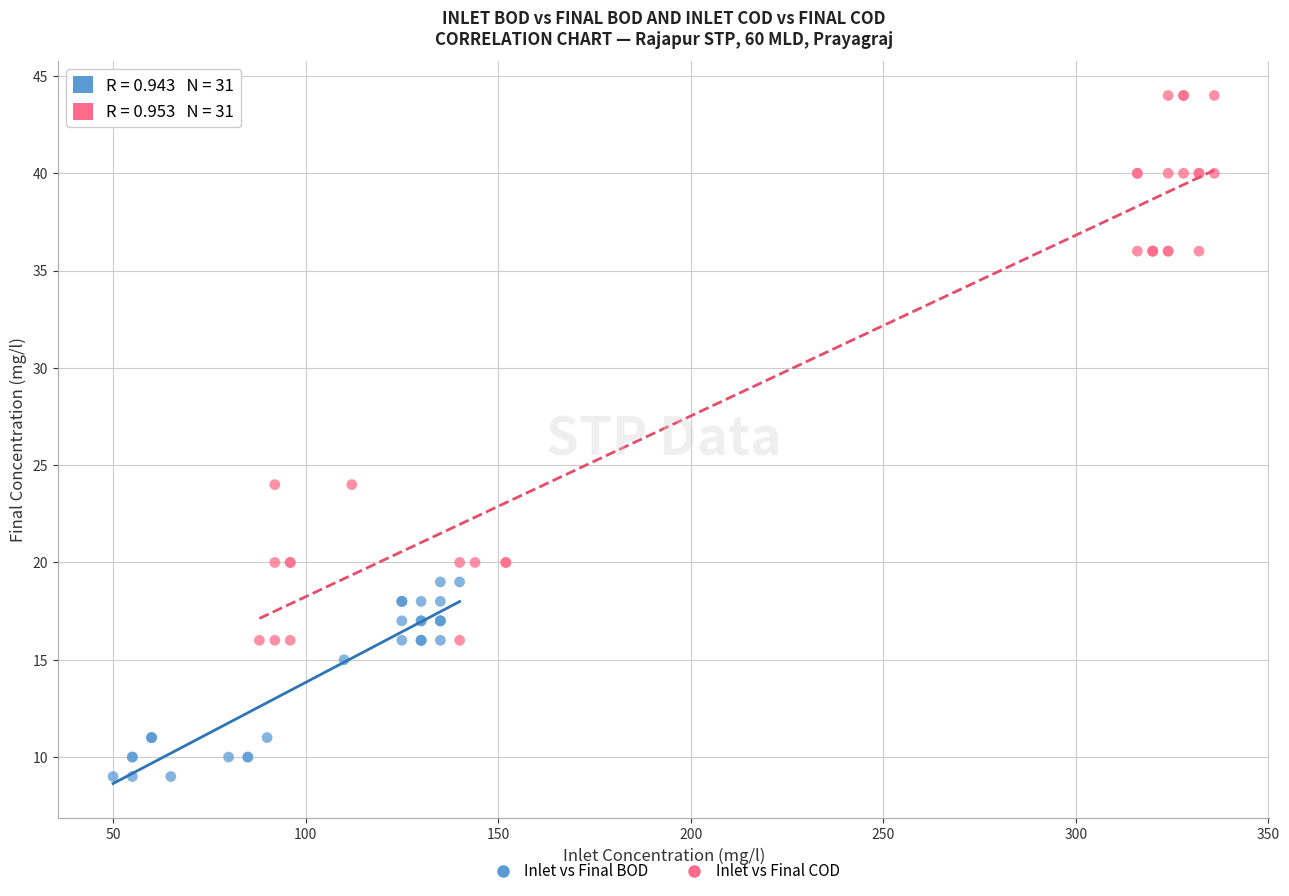

Which series reaches the minimum Y coordinate?

Inlet vs Final BOD